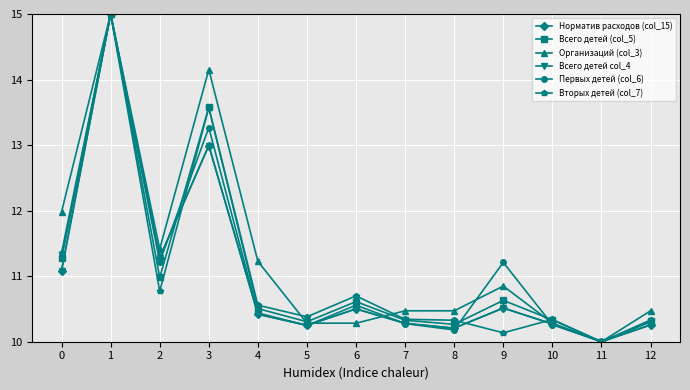

True or false: Вторых детей (col_7) and Первых детей (col_6) cross at least once.

True